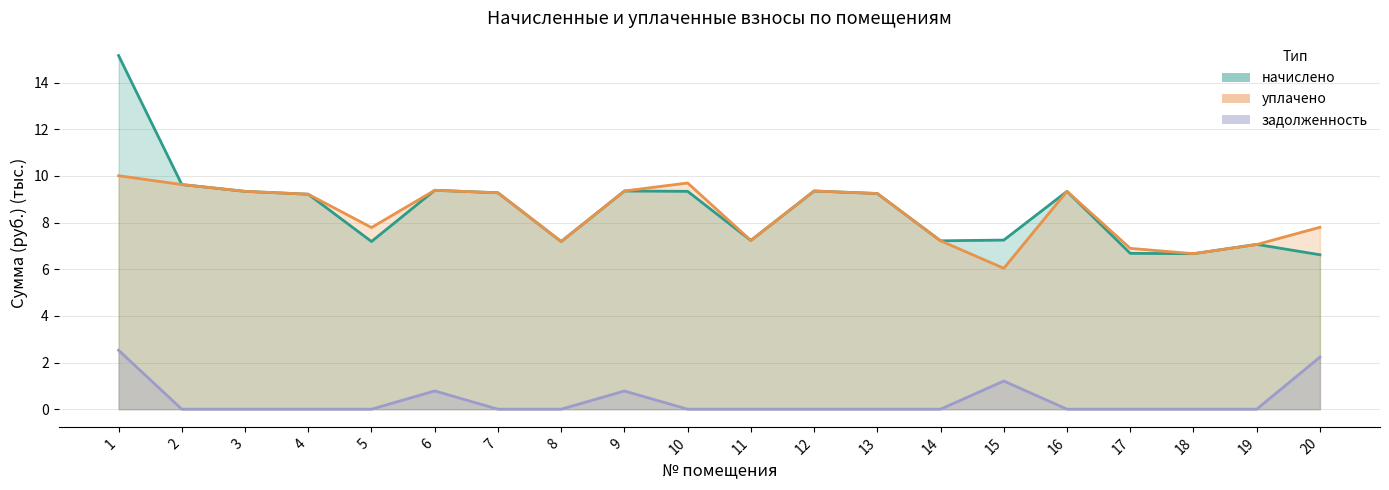

At which label is уплачено closest to 8?

20